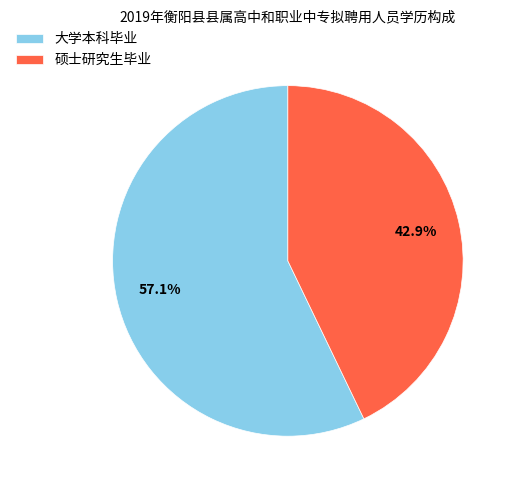

Is there any slice that represents more than half of the pie?

Yes